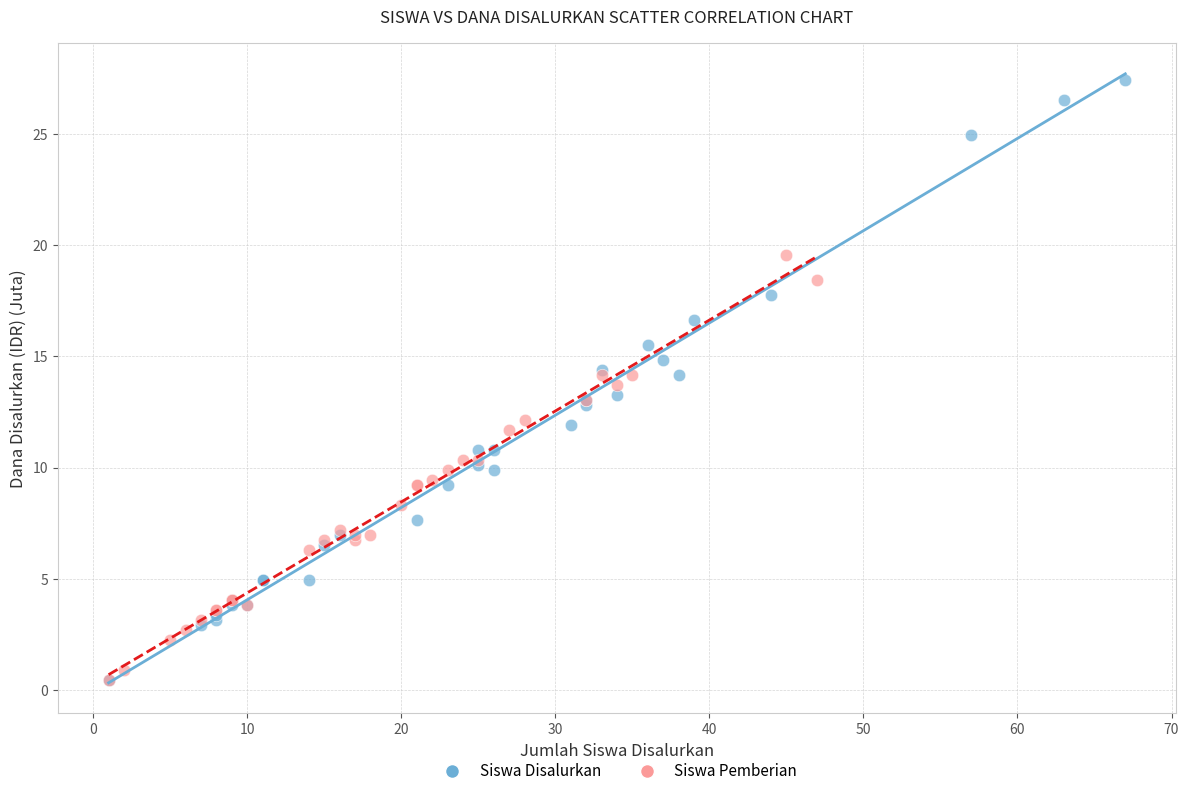

What are all the series names shown in the legend?

Siswa Disalurkan, Siswa Pemberian